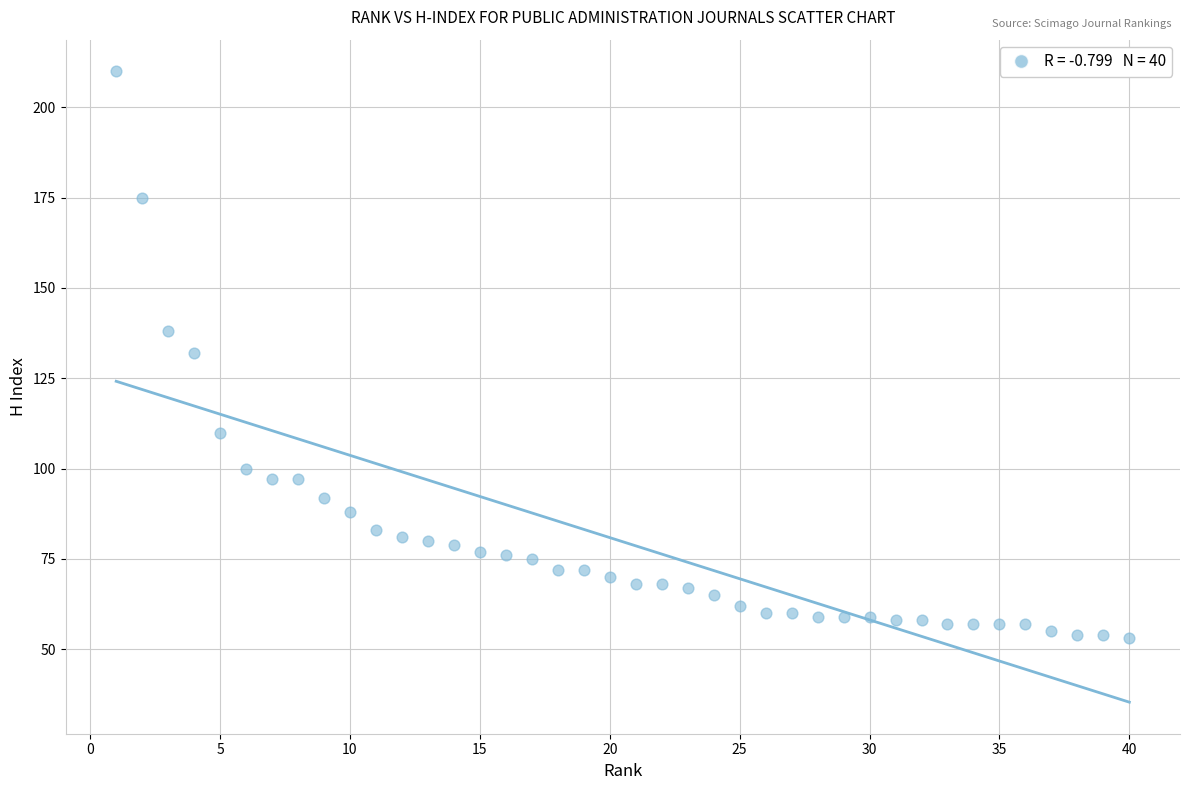

What is the range of X values (max minus min)?

39